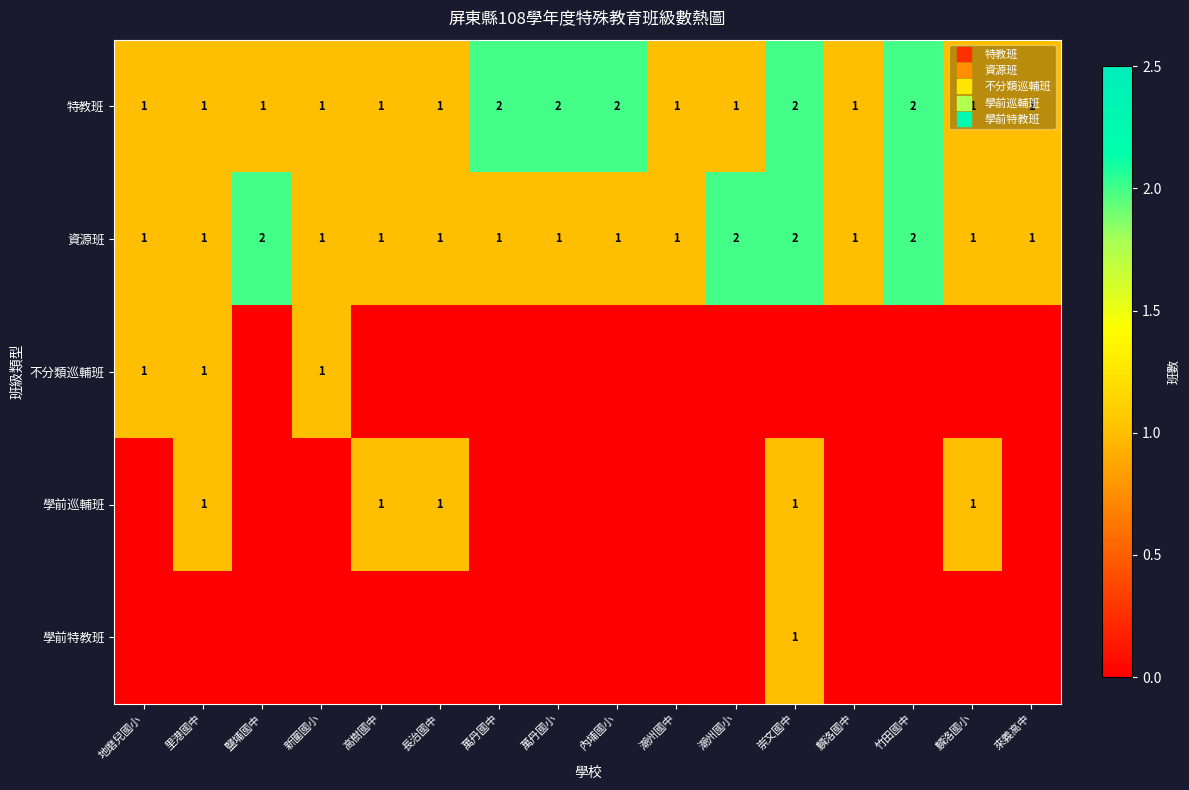

What is the total value across all series at 竹田國中?

4